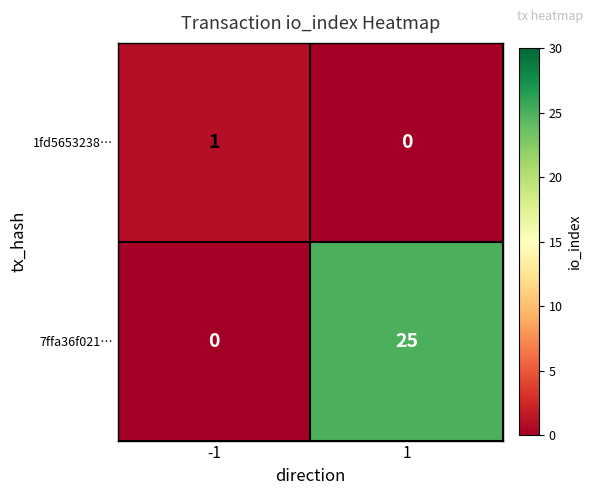

Which series has the largest range (max minus min)?

7ffa36f021…